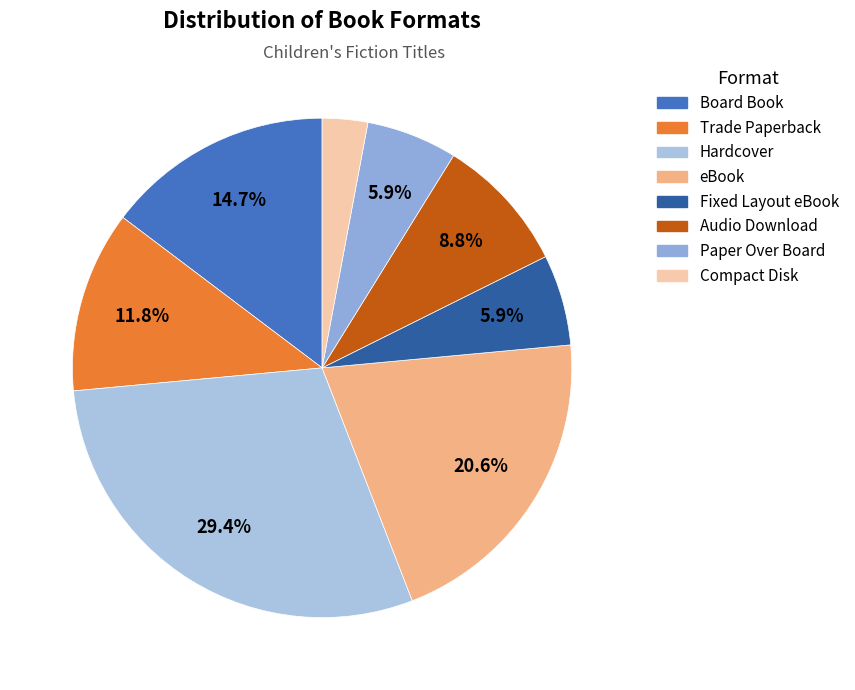

What is the ratio of the value at Fixed Layout eBook to the value at Paper Over Board?

1.0